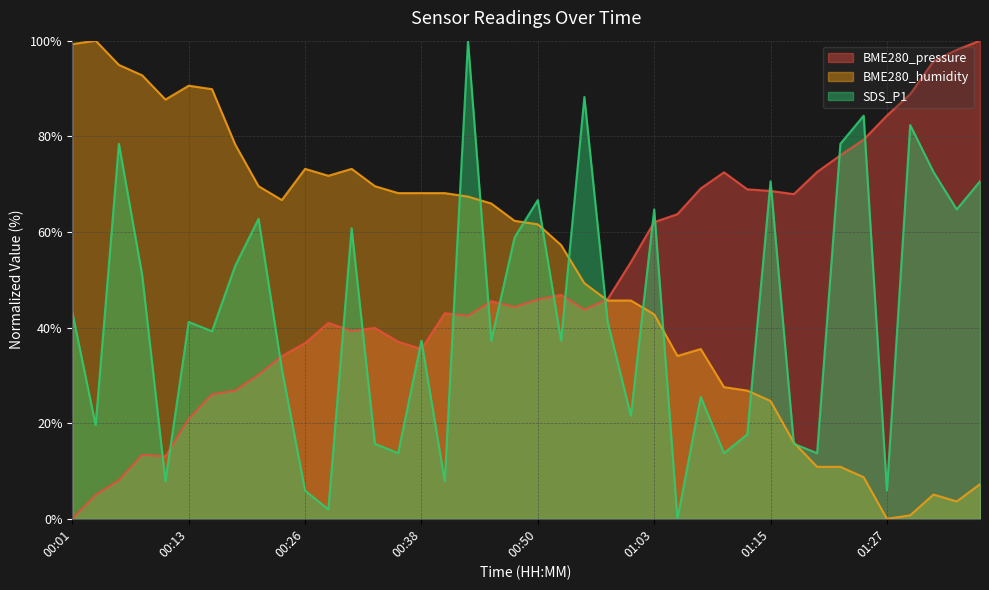

Where is the first local maximum for BME280_pressure?

00:09